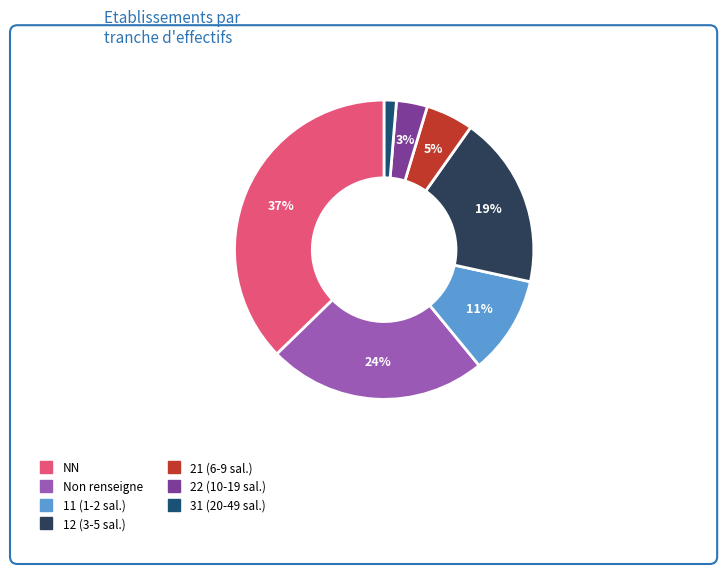

To the nearest percent, what is the difference between the largest and smallest slice percentages?

36%